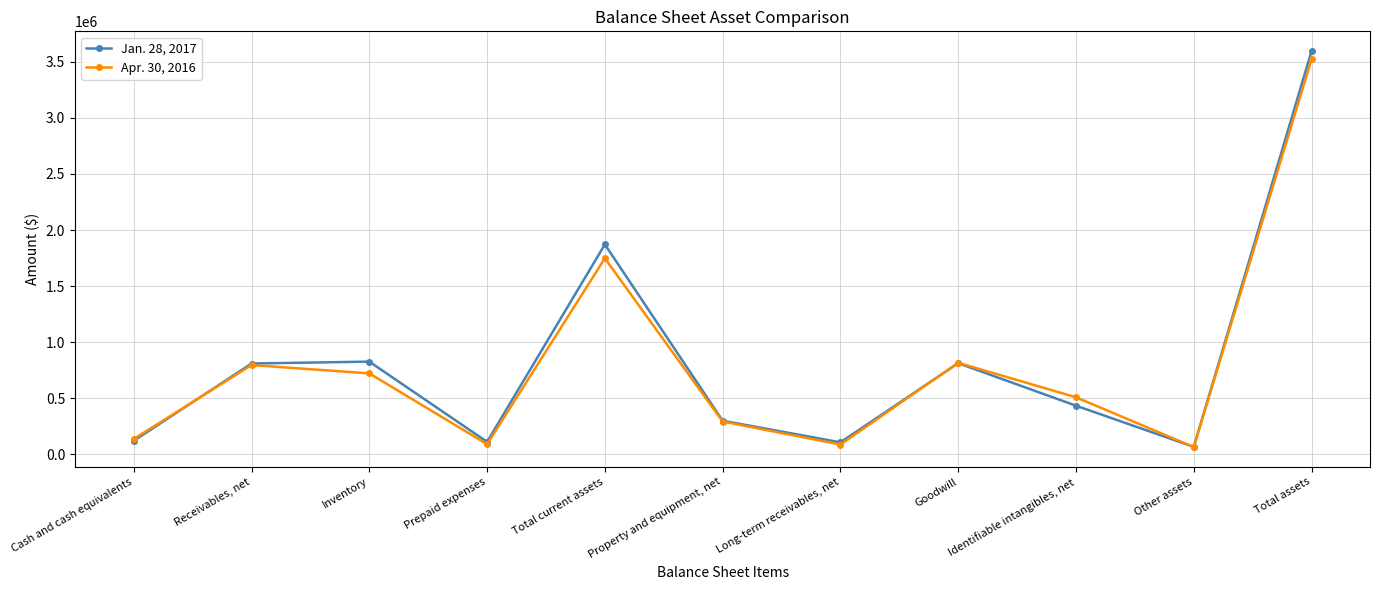

What is the maximum value shown in the chart?

3594062